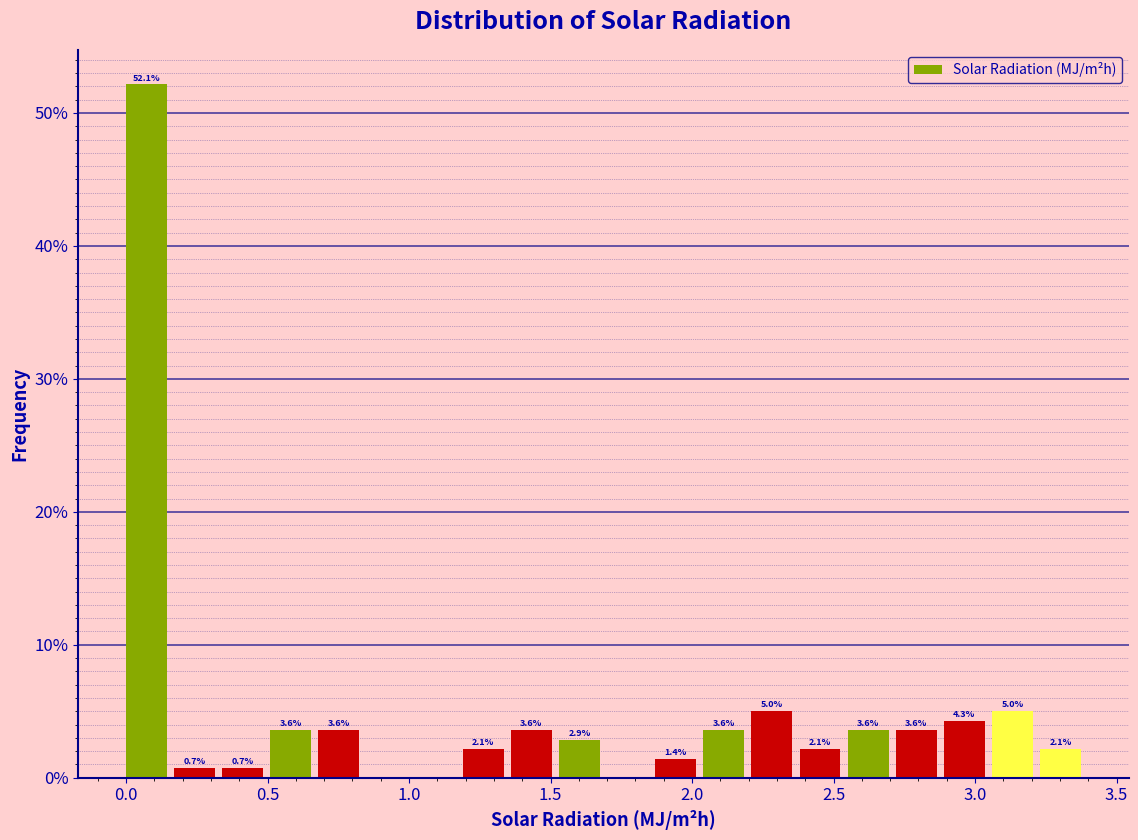

Read against the x-axis, roughly where is the centre of the tallest bar?

0.05